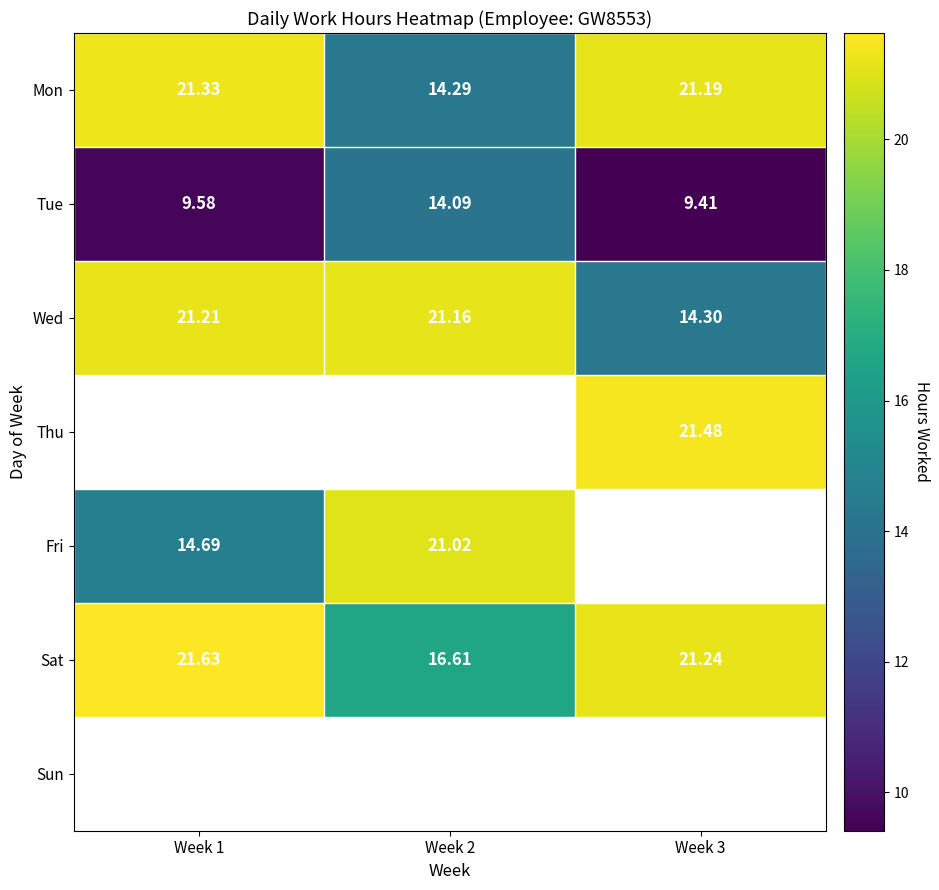

At which label does Wed first exceed 21?

Week 1